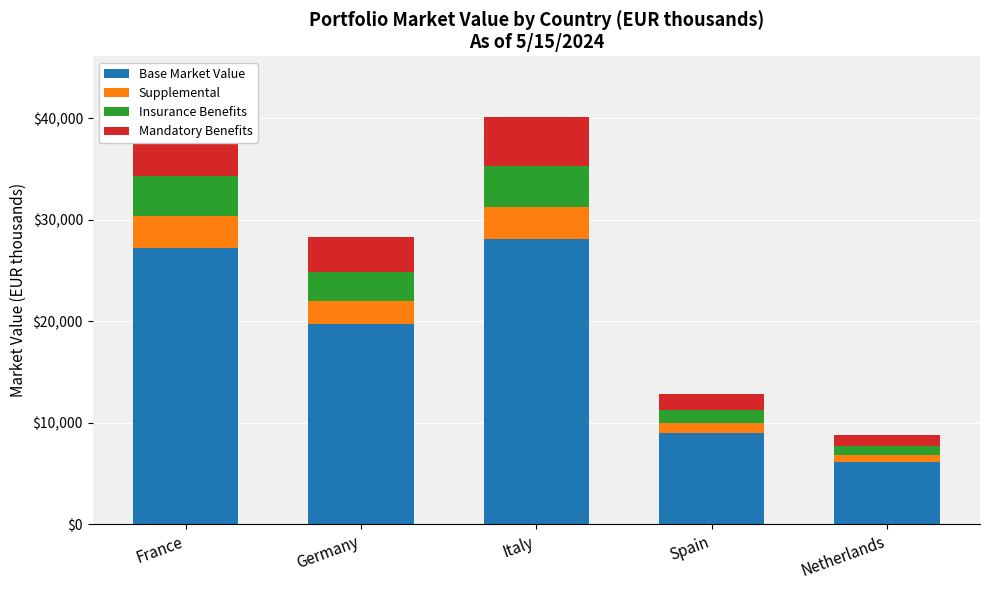

How many data points in Base Market Value are less than 19782?

2